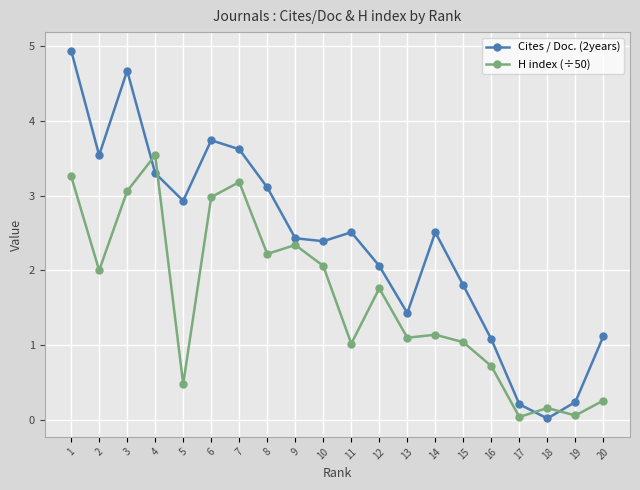

Which series changed the most between 2 and 10?

Cites / Doc. (2years)